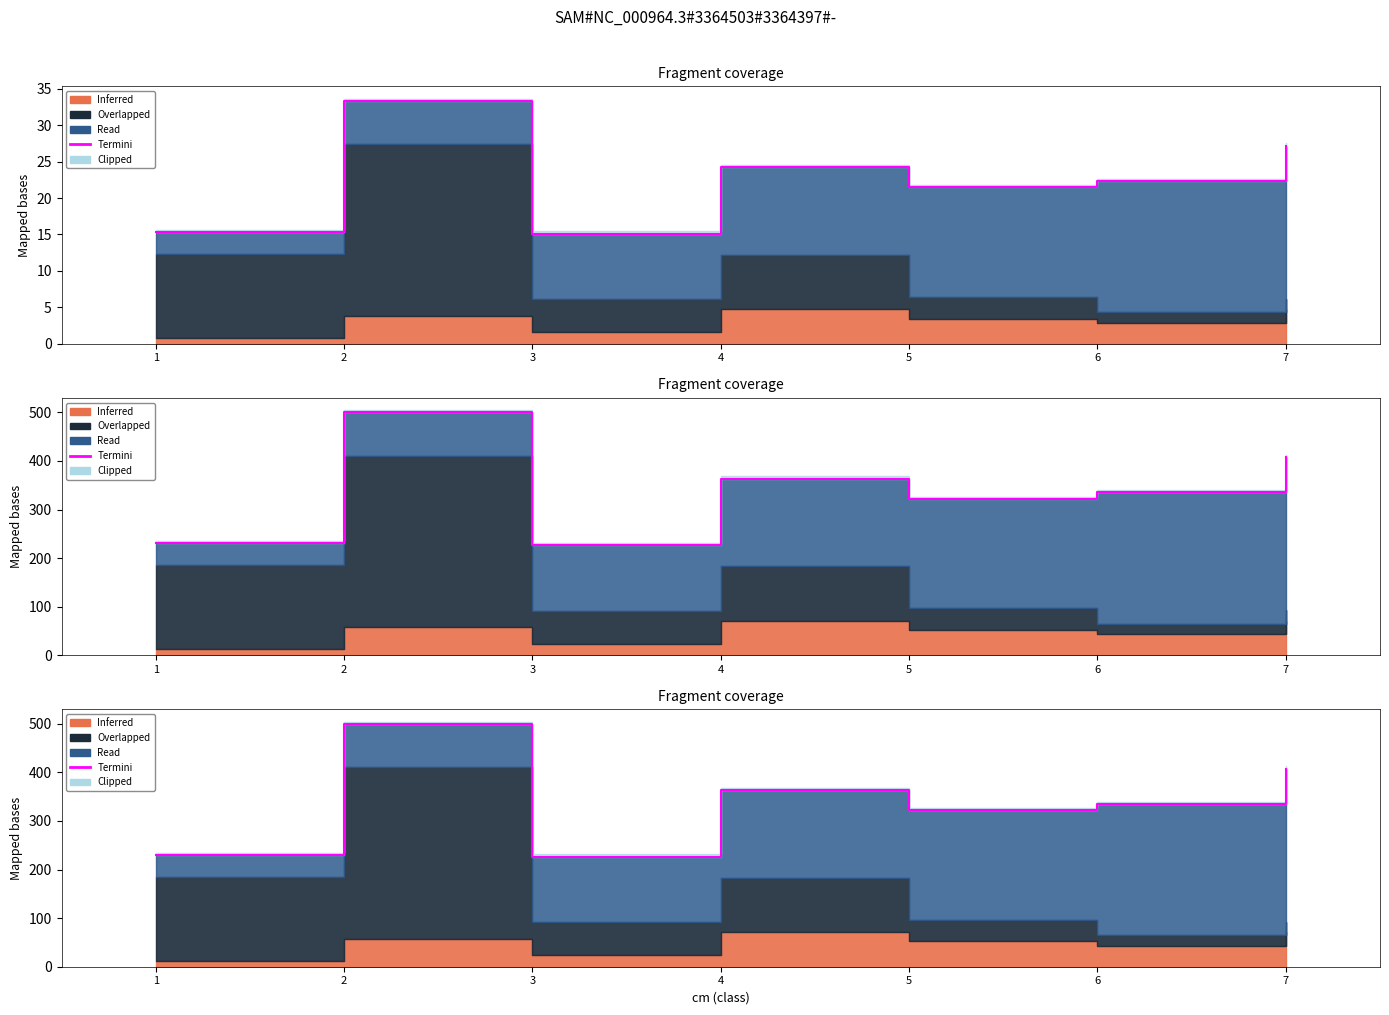

Which category has the highest value across all series?

2